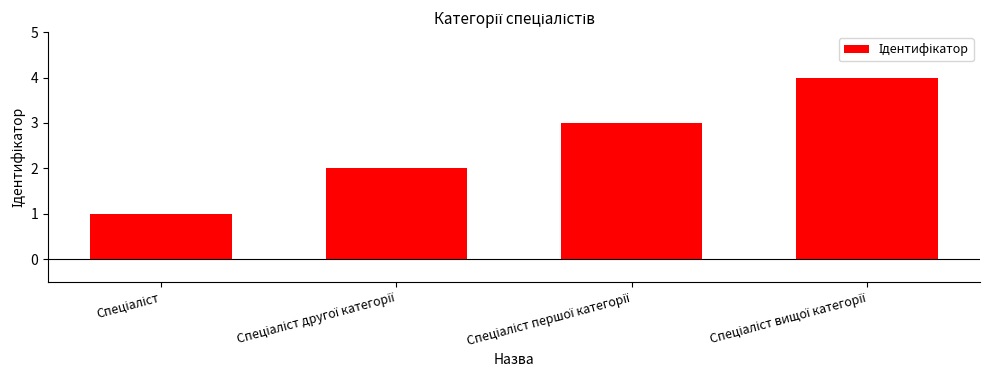

What is the difference between the second highest and second lowest values?

1